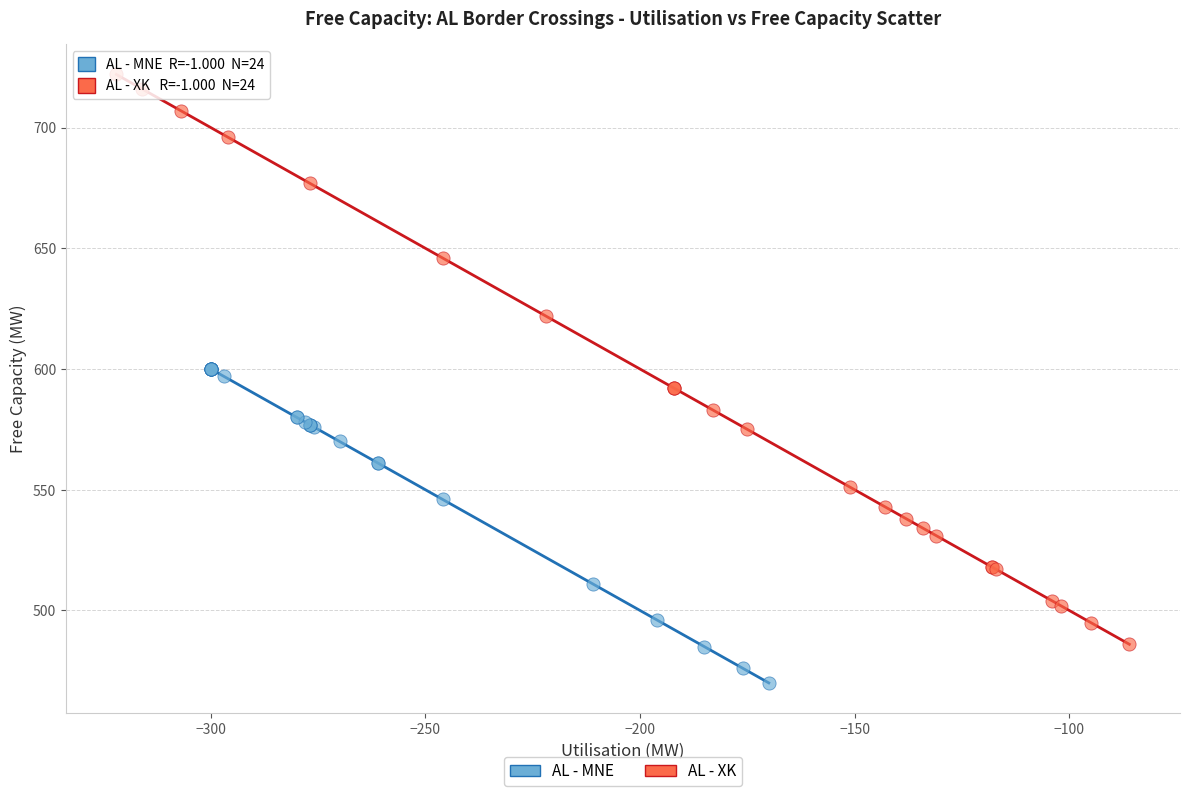

Which series has the largest Y range (max minus min)?

AL - XK